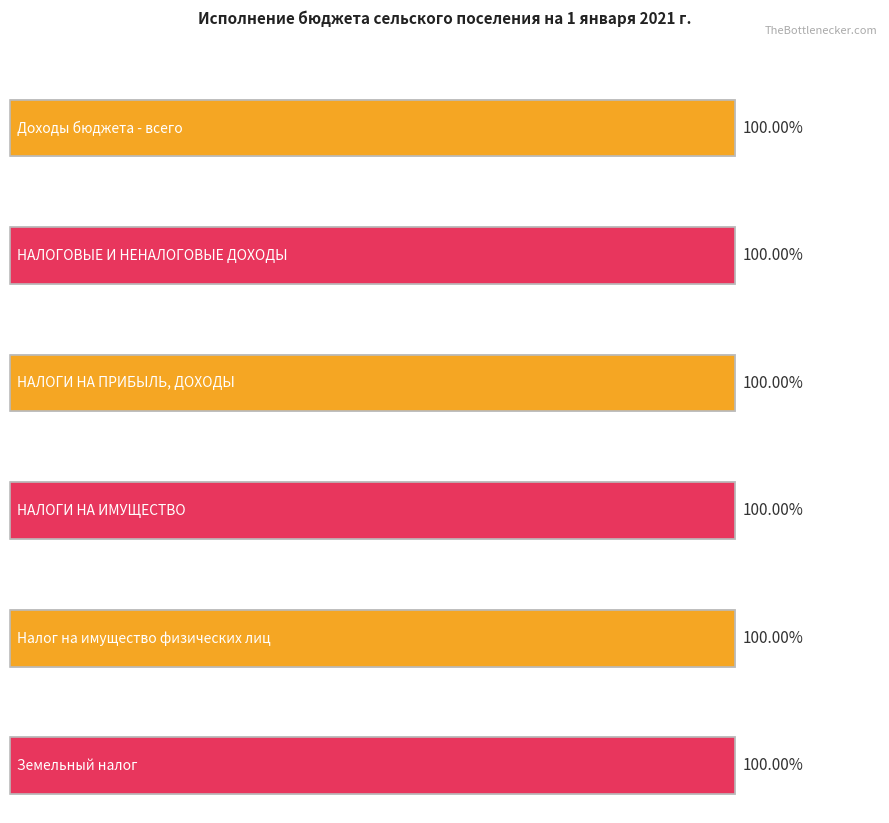

How many groups of bars are there?

6